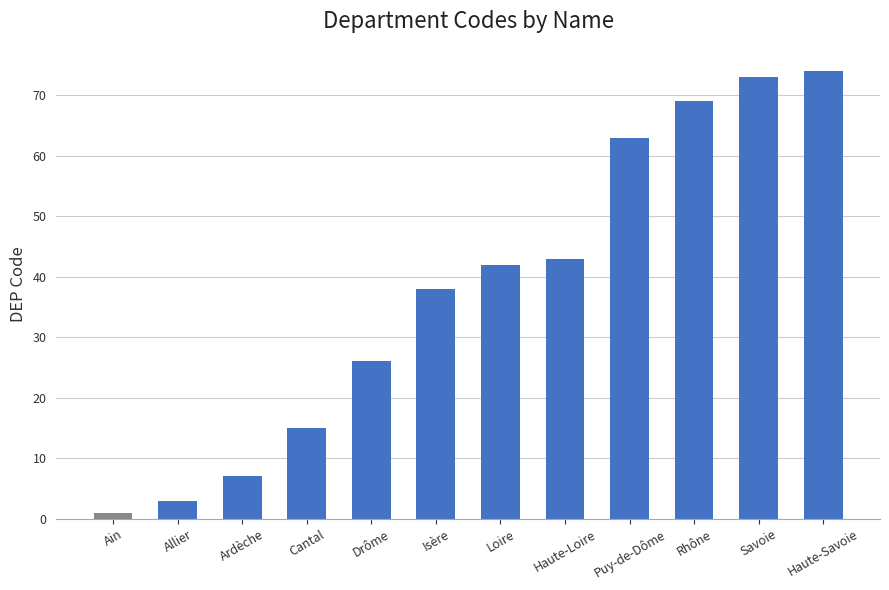

Does the chart contain any negative values?

No